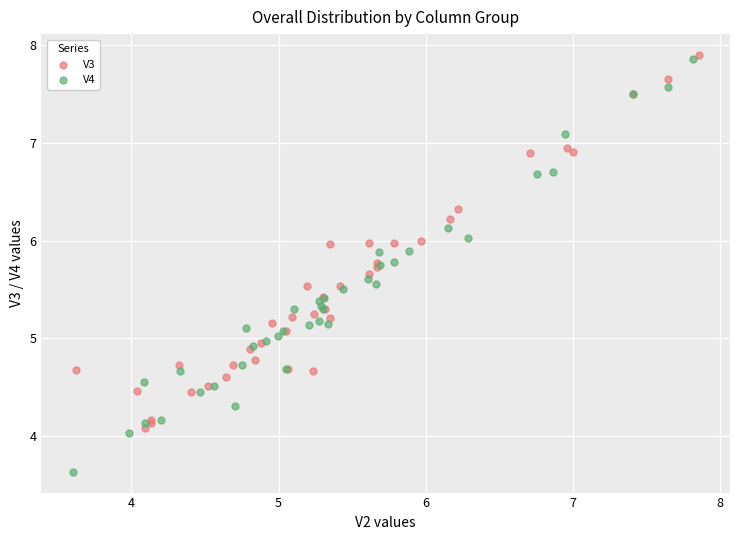

Which series reaches the maximum Y coordinate?

V3